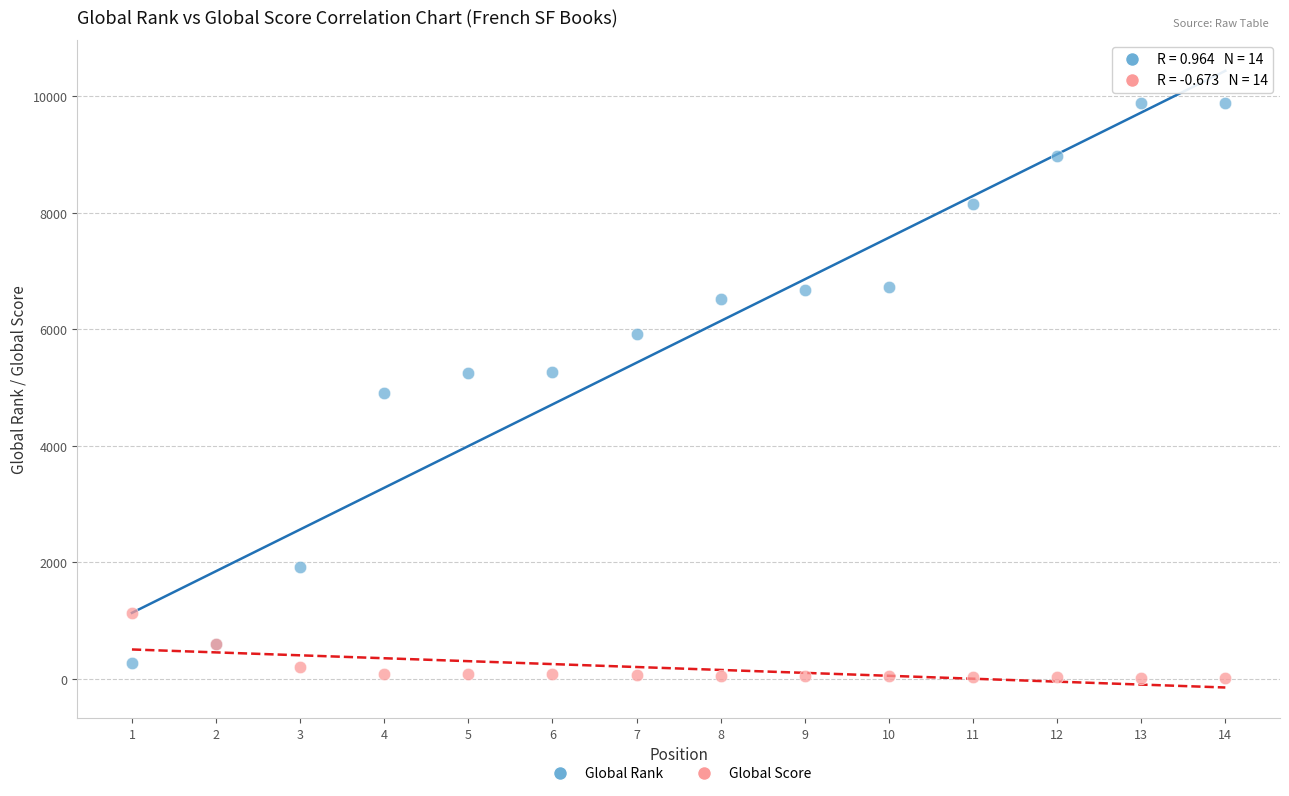

Which series contains the highest Y value?

Global Rank